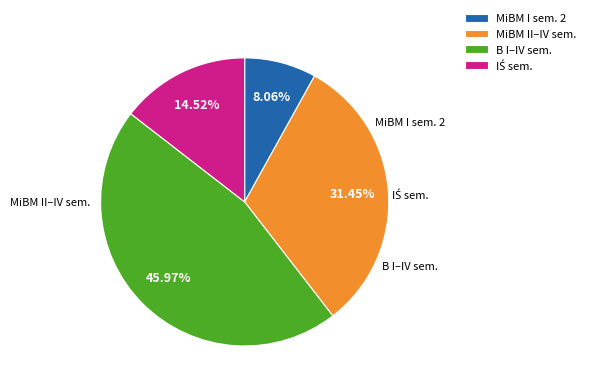

Does any single category account for the majority?

No